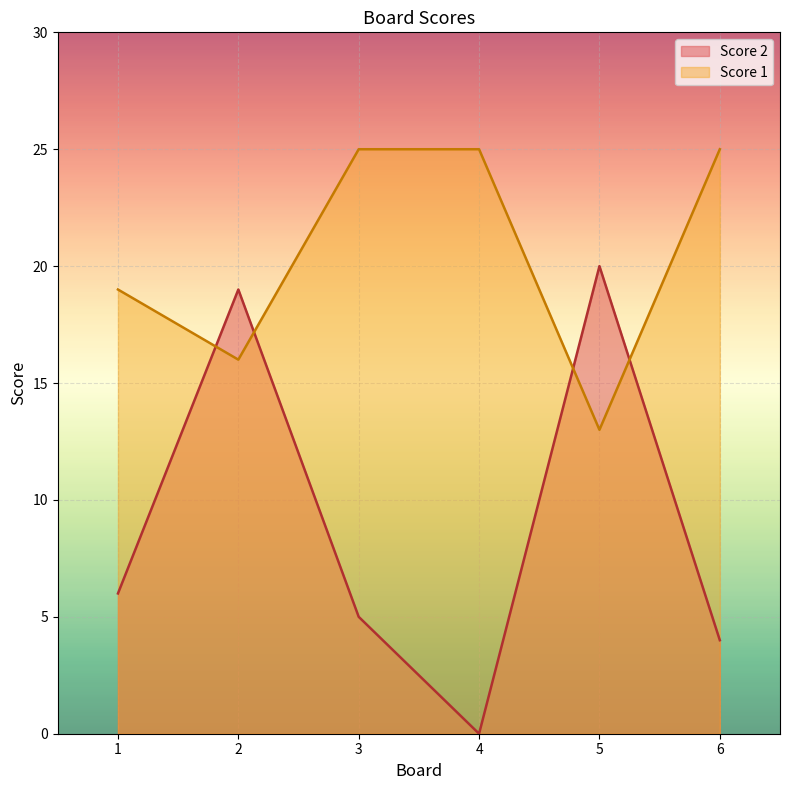

What is the highest value of the Score 1 series?

25